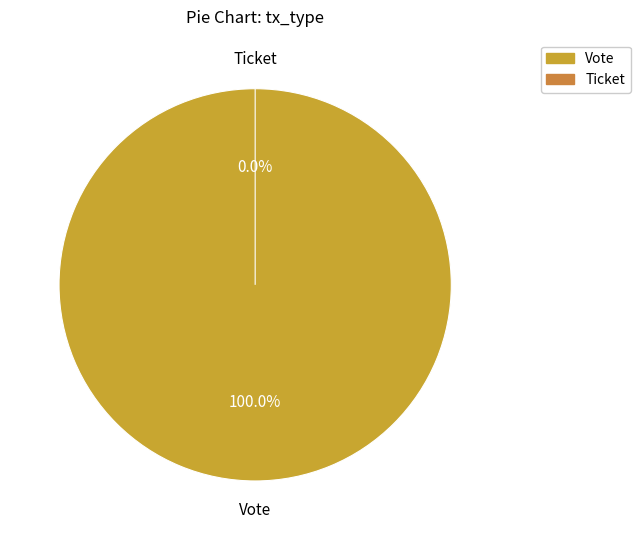

Count the number of slices in the pie.

2